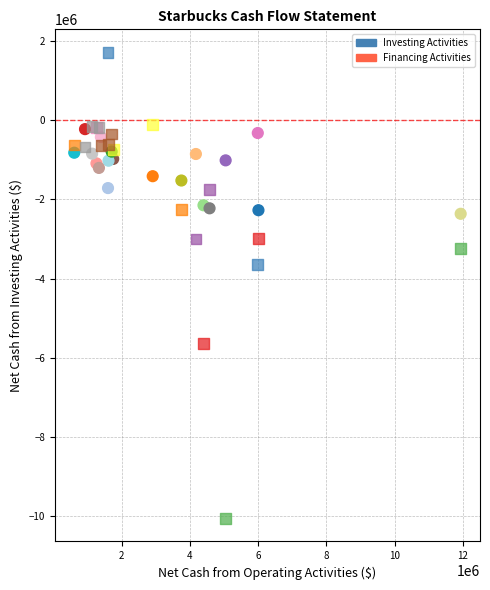

In the Financing Activities series, what Y value is closest to -4171800?

-3651000